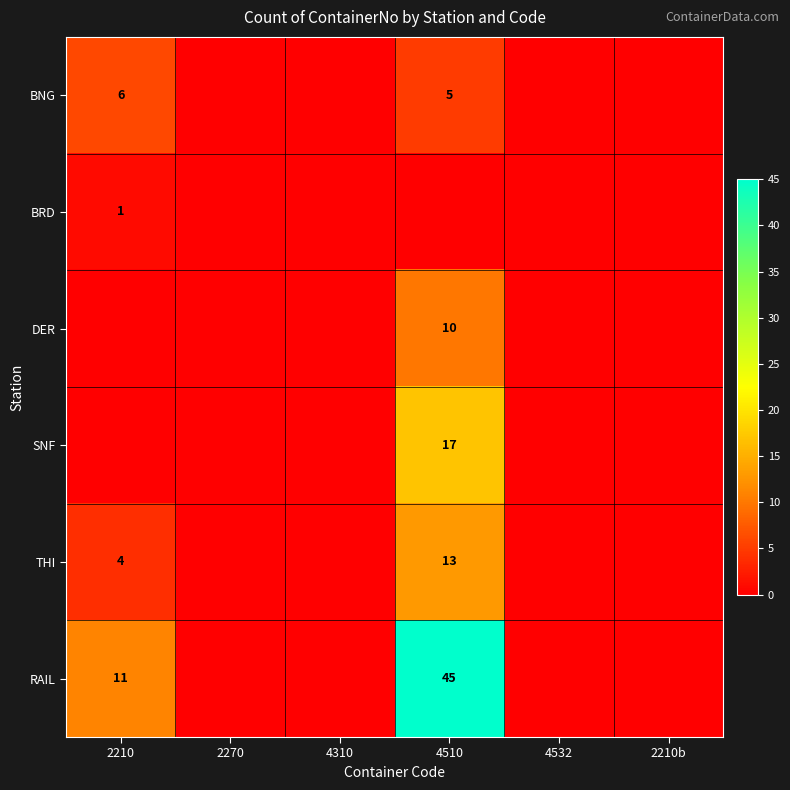

The value of THI at 4510 is 13. True or false?

True